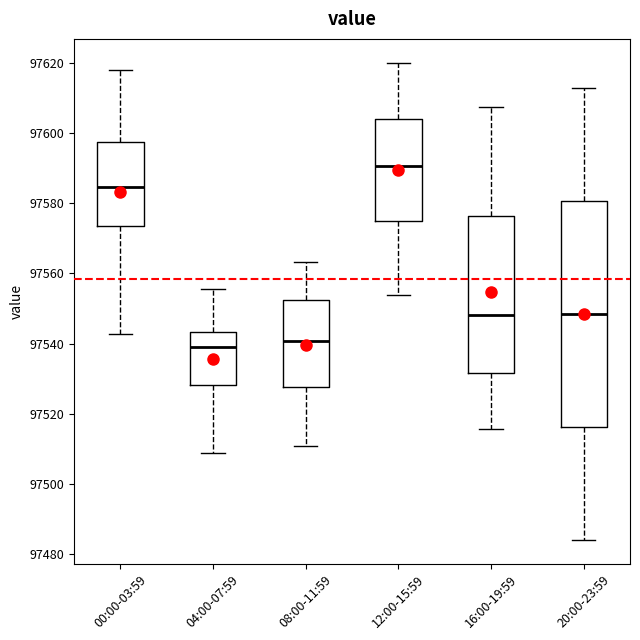

Reading left to right, read every box against the y-axis: the position of its median line, the range the box covers, and the ends of its whiskers. The values are not printed on the chart, so give them approximately, as read against the axis.

00:00-03:59: median 97584, box 97574 to 97598, whiskers 97542 to 97618
04:00-07:59: median 97540, box 97528 to 97544, whiskers 97508 to 97556
08:00-11:59: median 97540, box 97528 to 97552, whiskers 97510 to 97564
12:00-15:59: median 97590, box 97574 to 97604, whiskers 97554 to 97620
16:00-19:59: median 97548, box 97532 to 97576, whiskers 97516 to 97608
20:00-23:59: median 97548, box 97516 to 97580, whiskers 97484 to 97612